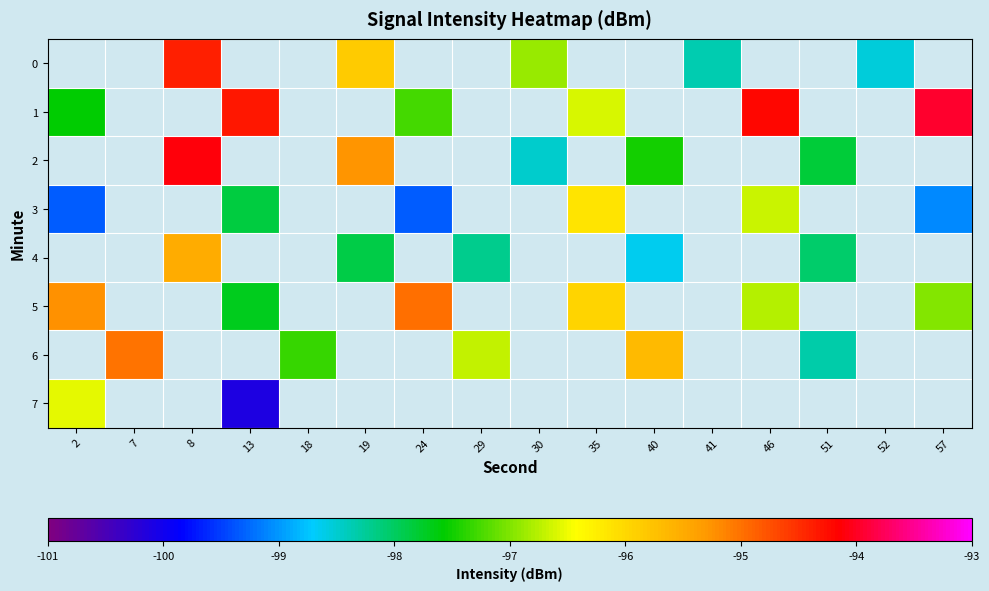

How many values in row_6 are below zero?

5